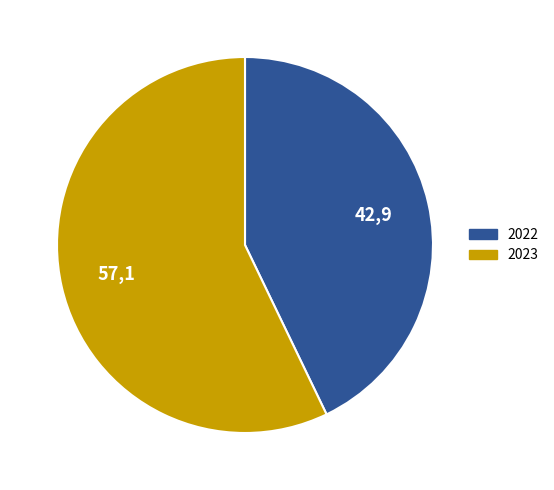

Do 2022 and 2023 together represent more than half of the pie?

Yes